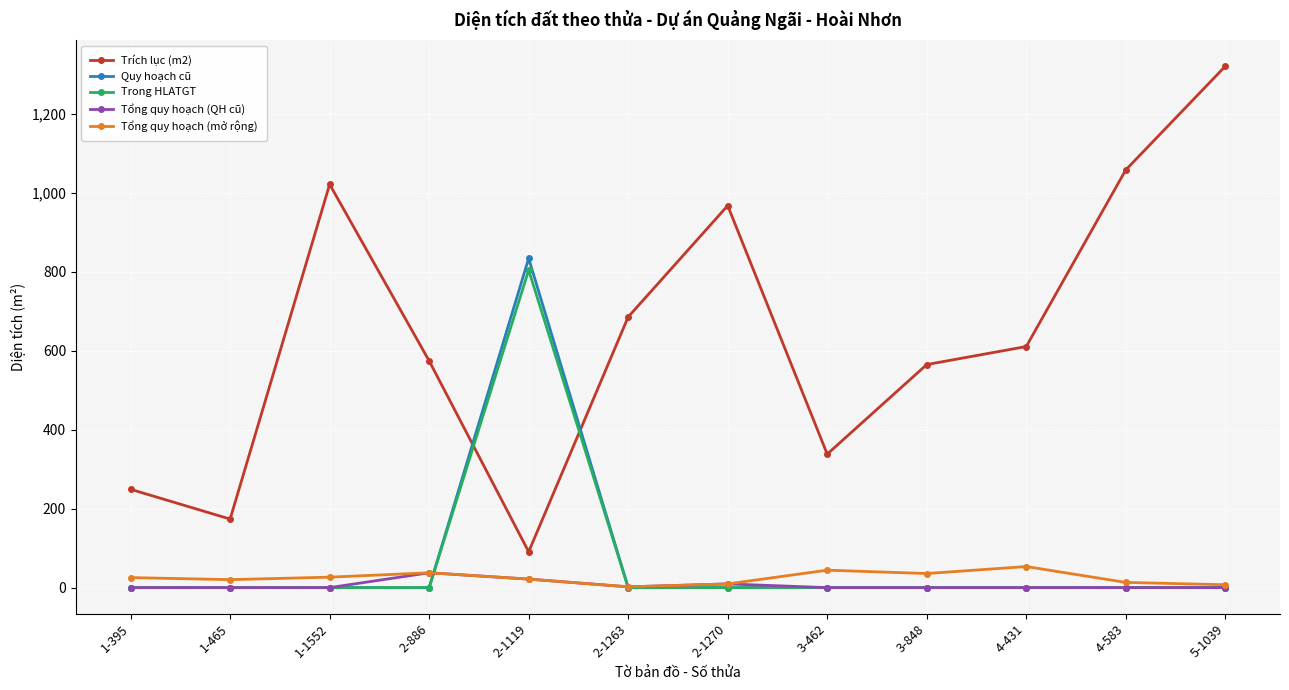

Rank the series by their maximum value, from lowest to highest.

Tổng quy hoạch (QH cũ), Tổng quy hoạch (mở rộng), Trong HLATGT, Quy hoạch cũ, Trích lục (m2)